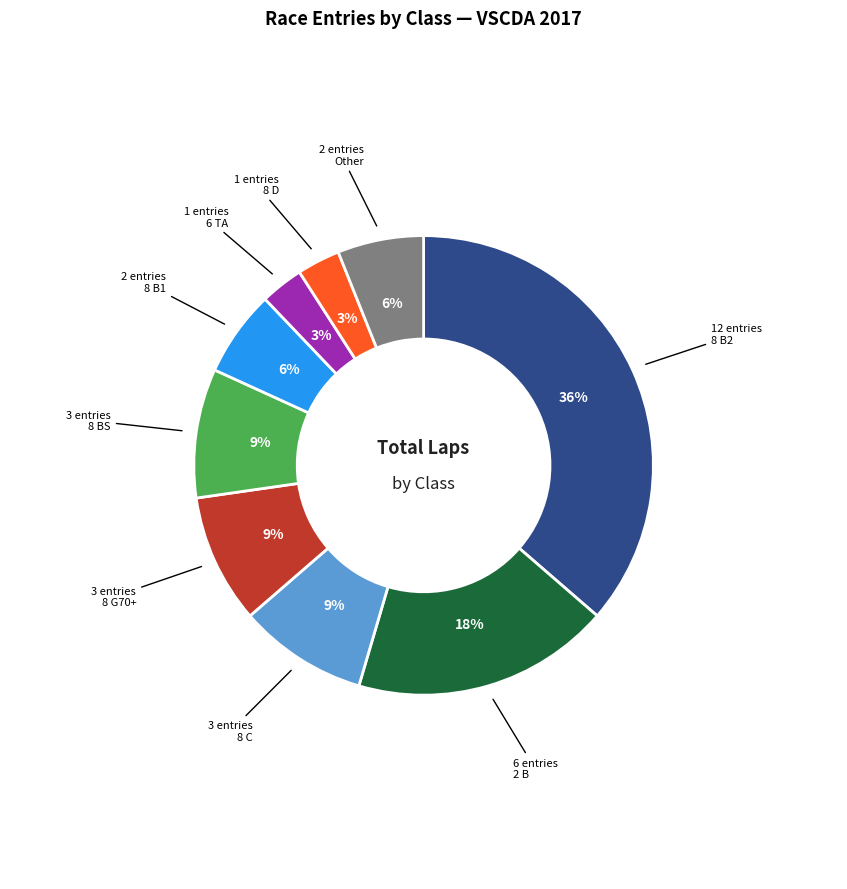

To the nearest percent, what is the average slice percentage?

11%